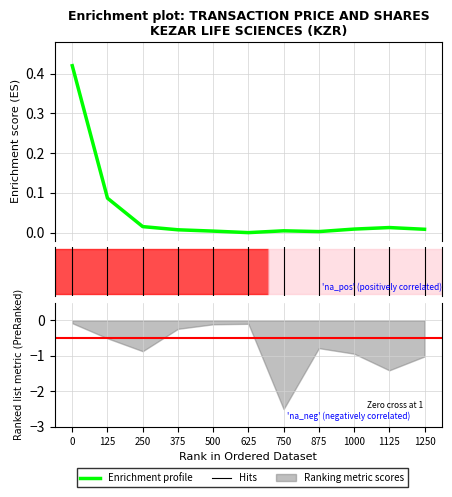

What is the value of the 1st point from the left?

0.4